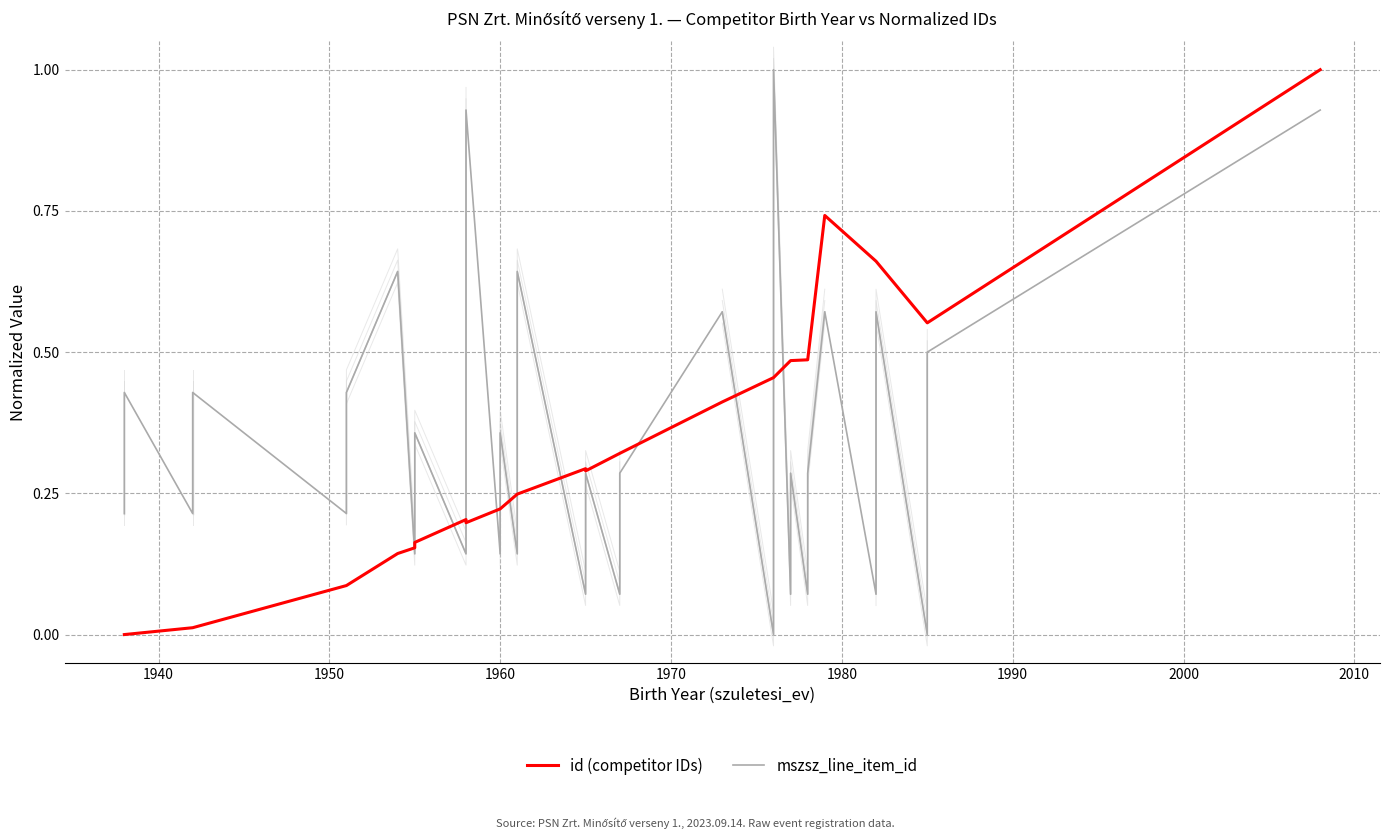

After their last crossing, which series has the higher values: mszsz_line_item_id or id (competitor IDs)?

id (competitor IDs)